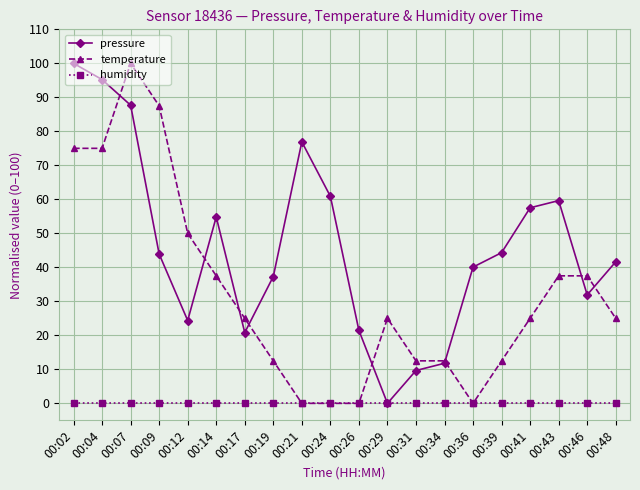

What is the greatest value displayed?

100.0